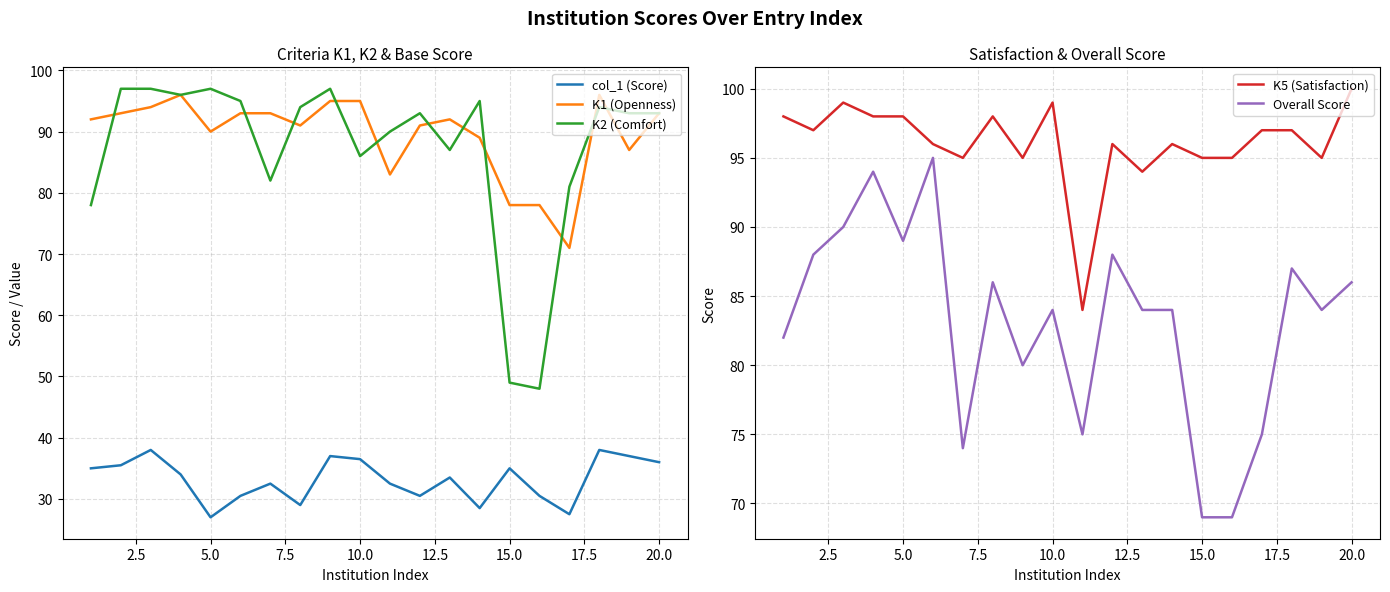

True or false: K1 (Openness) has a value of 78.0 at 15.0.

True